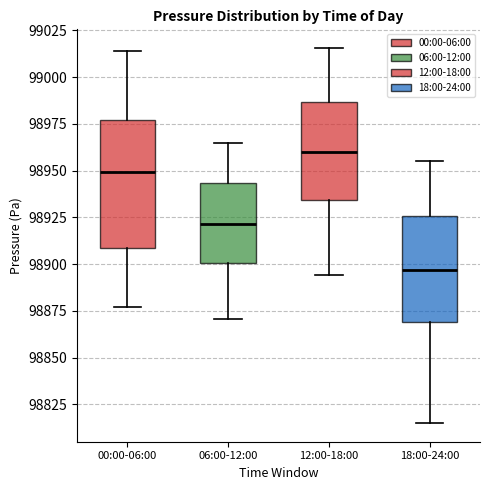

Reading left to right, read every box against the y-axis: the position of its median line, the range the box covers, and the ends of its whiskers. The values are not printed on the chart, so give them approximately, as read against the axis.

00:00-06:00: median 98950, box 98910 to 98975, whiskers 98875 to 99015
06:00-12:00: median 98920, box 98900 to 98945, whiskers 98870 to 98965
12:00-18:00: median 98960, box 98935 to 98985, whiskers 98895 to 99015
18:00-24:00: median 98895, box 98870 to 98925, whiskers 98815 to 98955